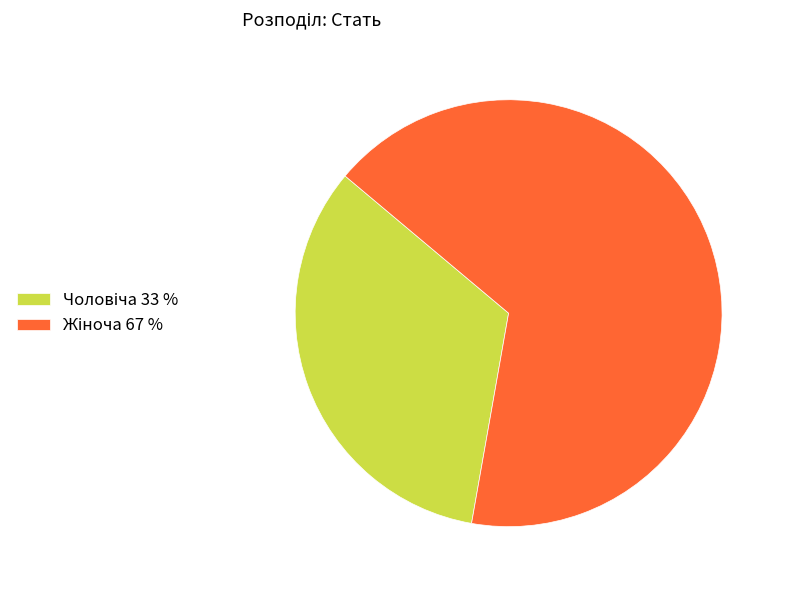

Does any single category account for the majority?

Yes